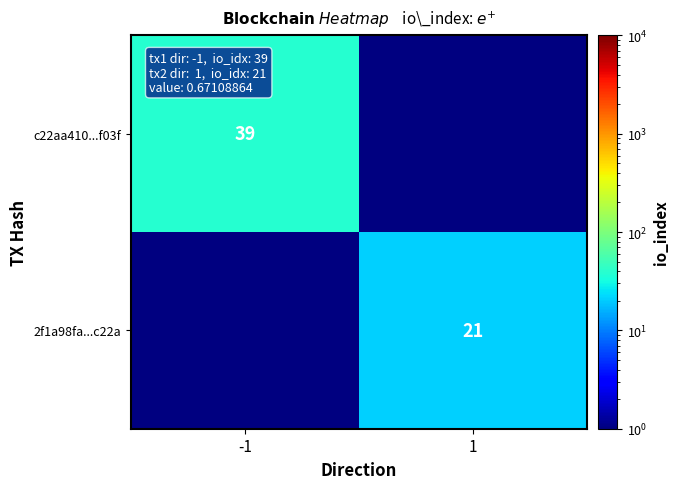

The value of c22aa410...f03f at -1 is 39. True or false?

True